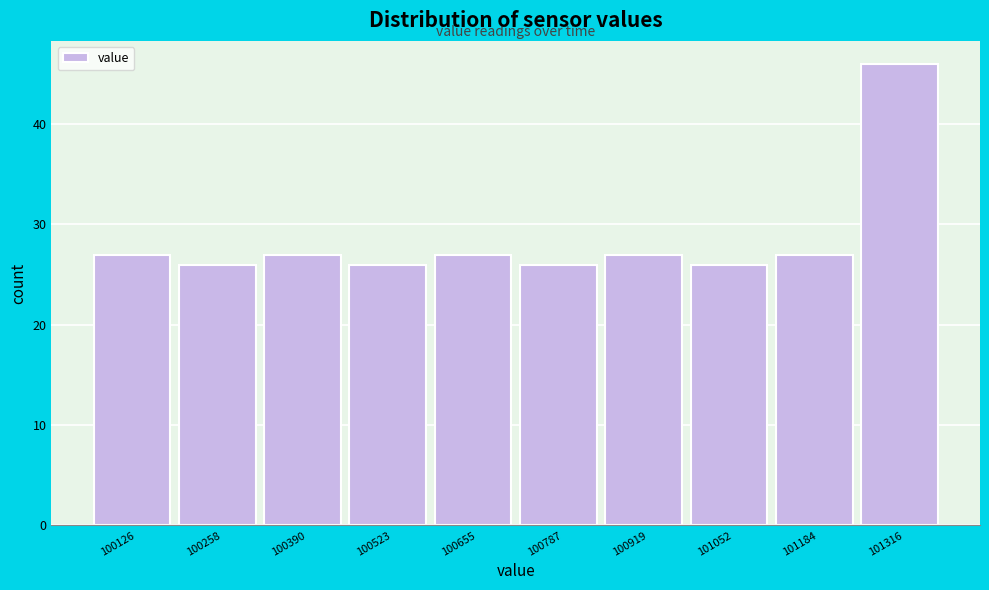

Over which range of the x-axis is the bar tallest?

101260 to 101380